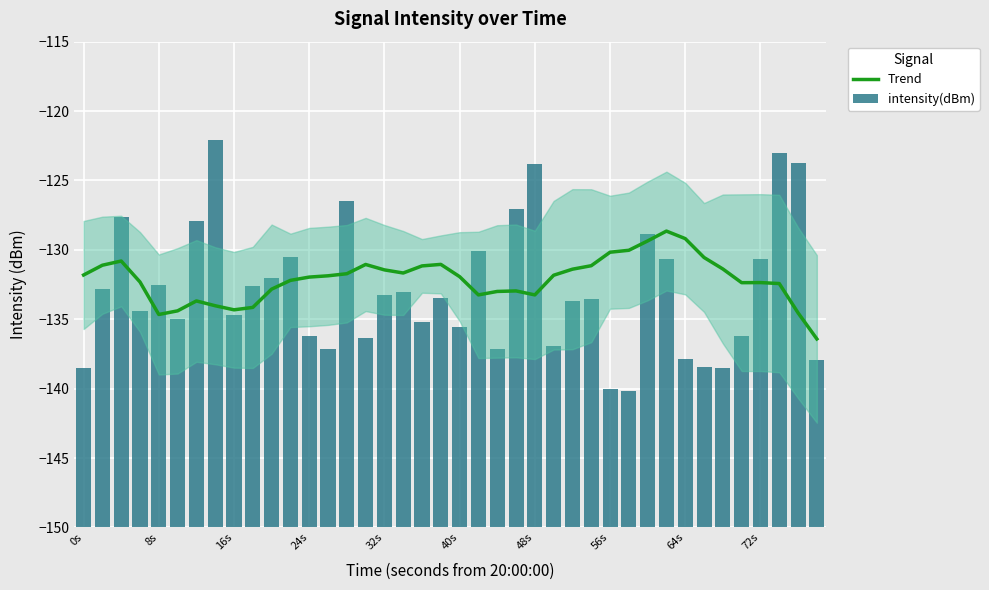

How many data points does each series have?

40